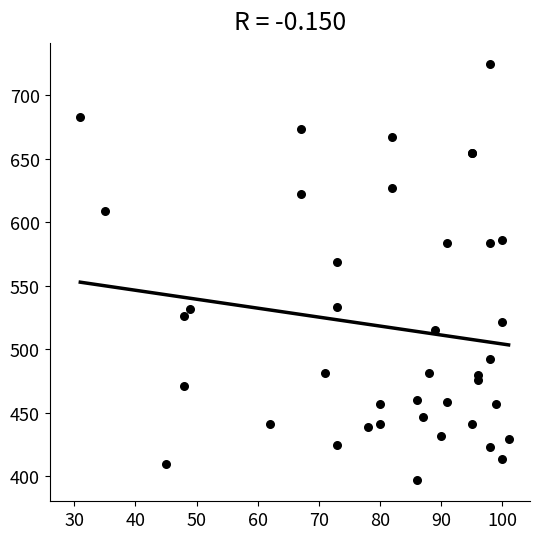

What Y value in the scatter plot is closest to 560?

569.2